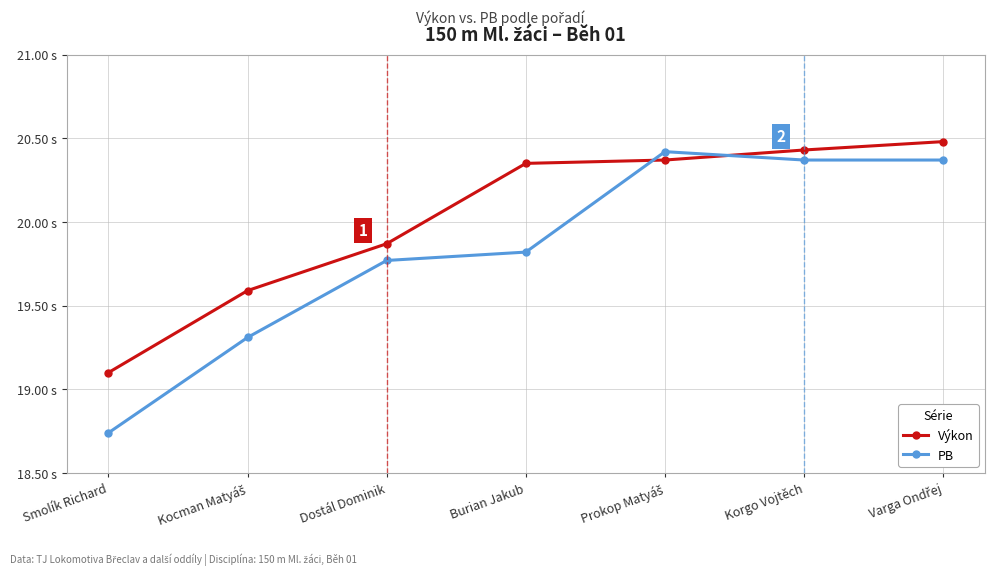

What are all the series names shown in the legend?

Výkon, PB